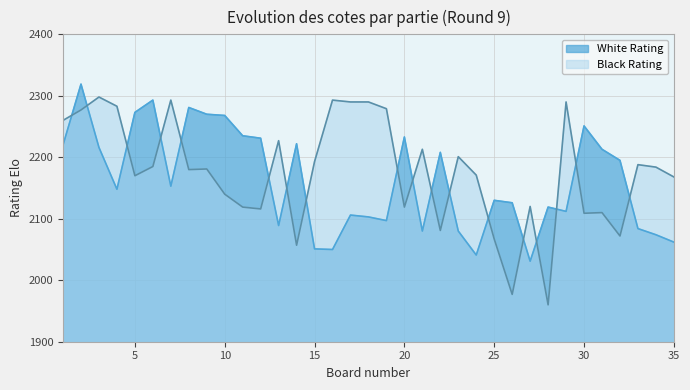

True or false: Black Rating and White Rating intersect in this chart.

True